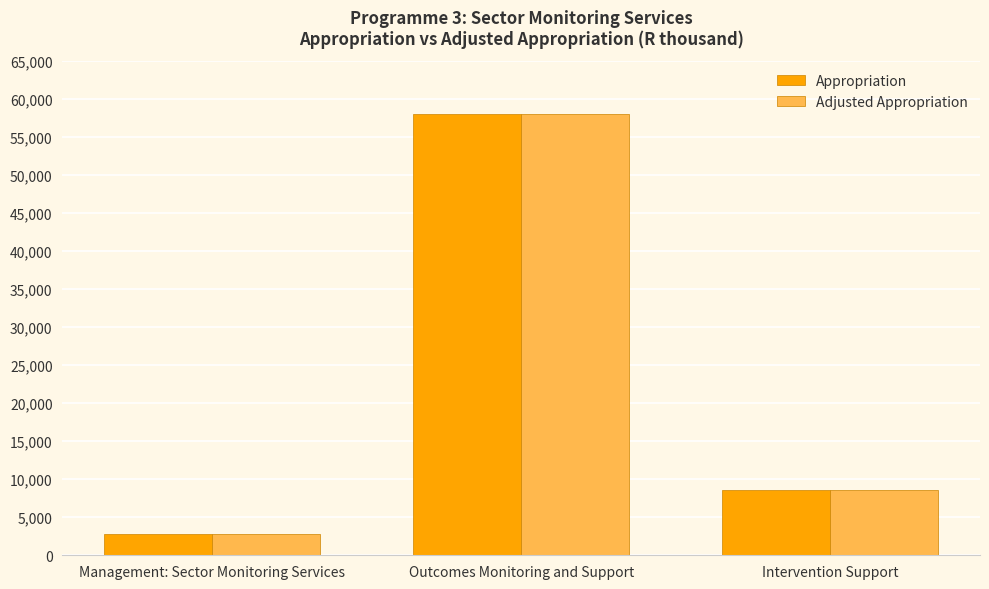

Reading left to right, transcribe all the data shown in this chart.

Appropriation: 2740	57979	8632
Adjusted Appropriation: 2740	57979	8632